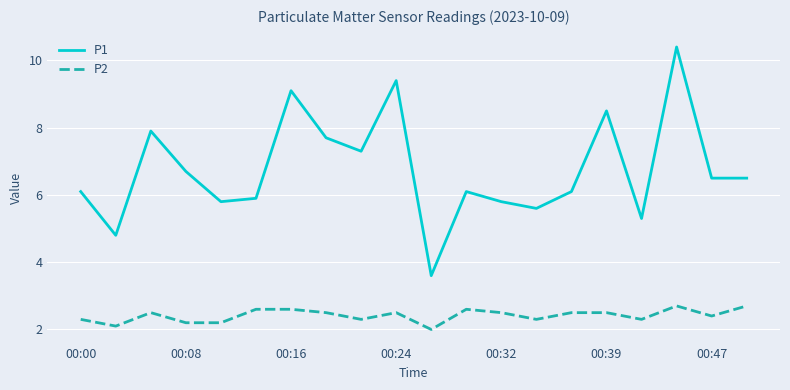

True or false: P2 has more than 1 interior local peaks.

True